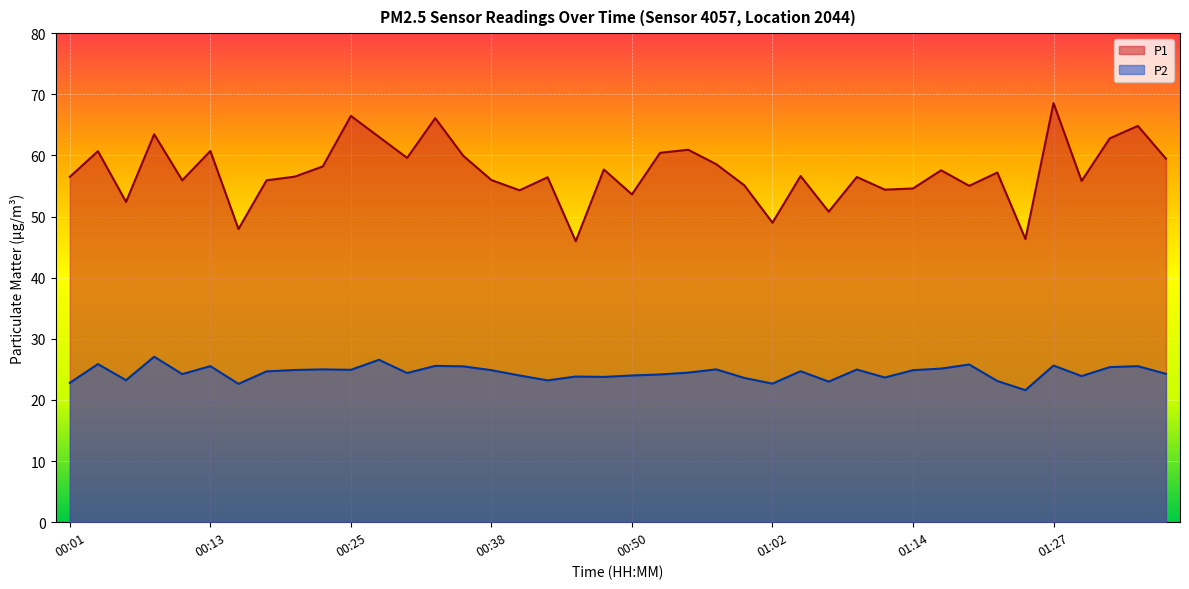

Does the chart display data point markers on the line(s)?

No